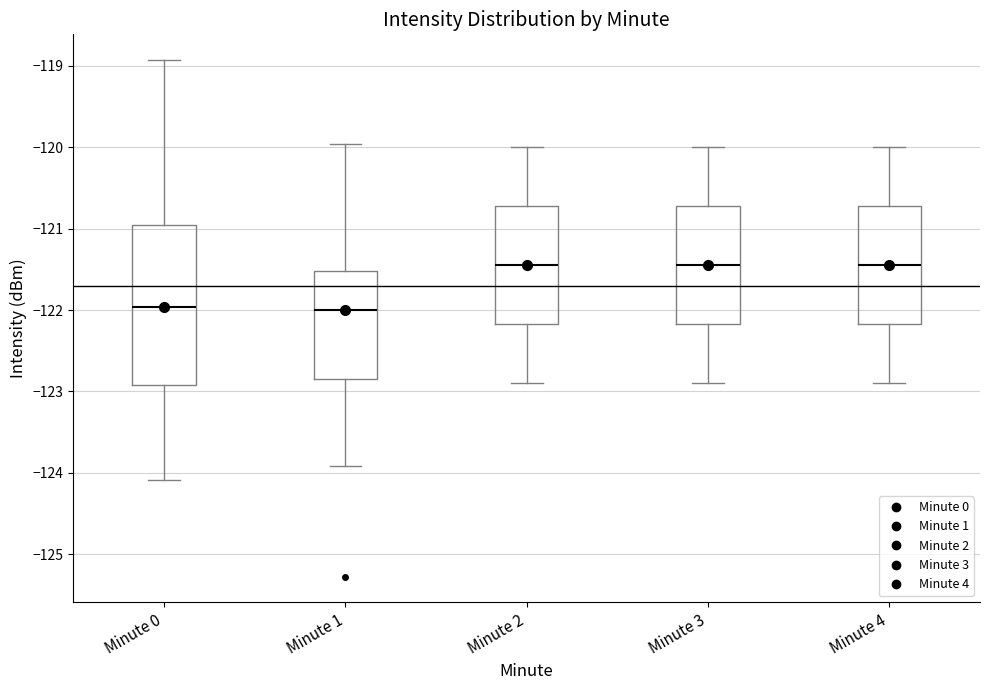

Reading left to right, transcribe this box plot: for each box, give where its median line is, the range the box spans, and where its two whiskers end, as read against the y-axis. The values are not printed on the chart, so give them approximately, as read against the axis.

Minute 0: median -122.0, box -122.9 to -121.0, whiskers -124.1 to -118.9
Minute 1: median -122.0, box -122.8 to -121.5, whiskers -123.9 to -120.0
Minute 2: median -121.4, box -122.2 to -120.7, whiskers -122.9 to -120.0
Minute 3: median -121.4, box -122.2 to -120.7, whiskers -122.9 to -120.0
Minute 4: median -121.4, box -122.2 to -120.7, whiskers -122.9 to -120.0